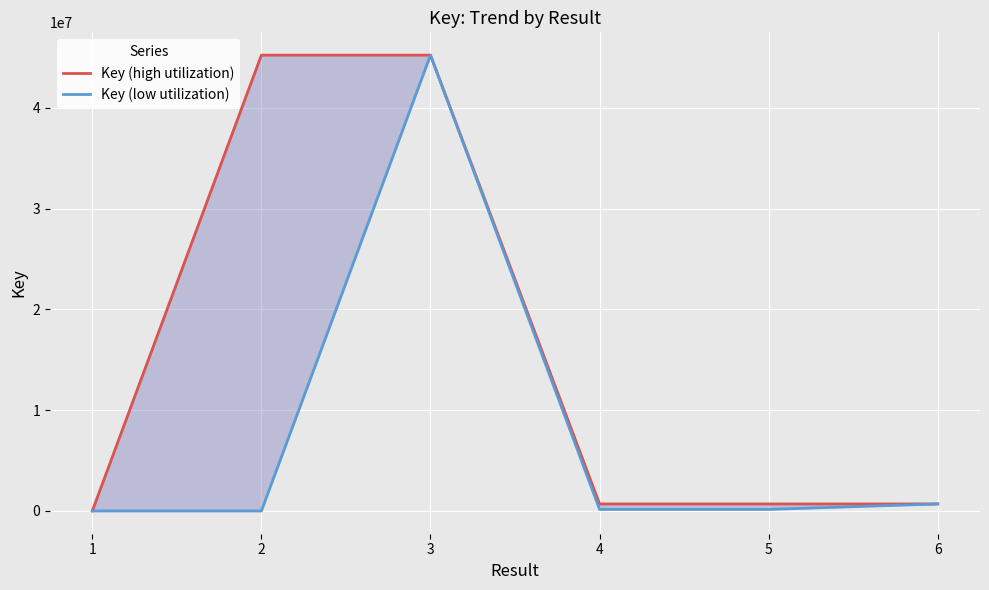

Reading left to right, list all the values displayed in this chart.

Key (high utilization): 1=981	2=45230774	3=45230774	4=695131	5=695131	6=695131
Key (low utilization): 1=981	2=1290	3=45230774	4=153437	5=153635	6=695131